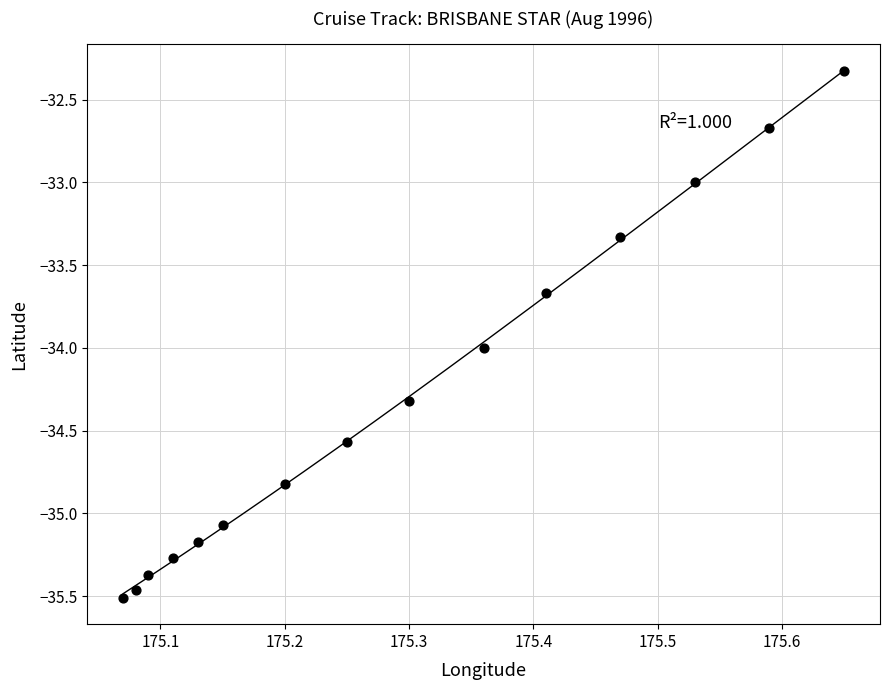

What is the range of X values (max minus min)?

0.6